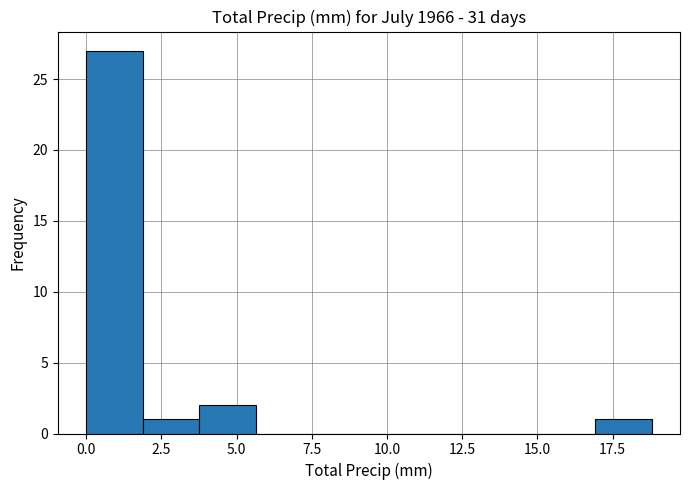

Read against the x-axis, roughly where is the centre of the tallest bar?

1.0